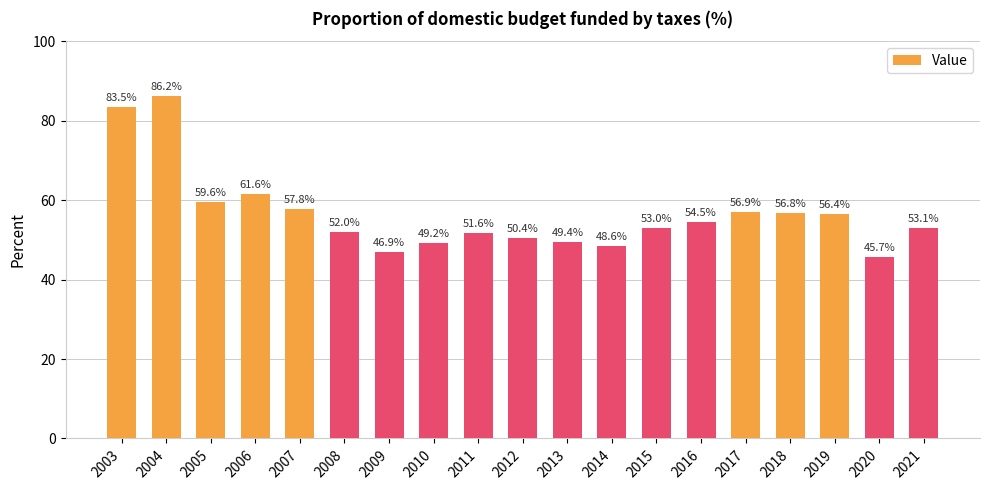

How many bars are there in total?

19